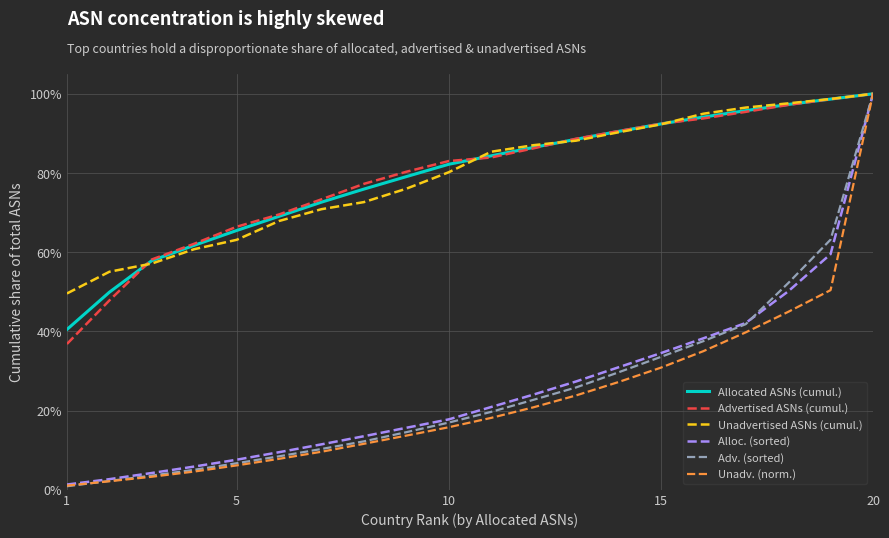

What is the maximum value shown in the chart?

100.0